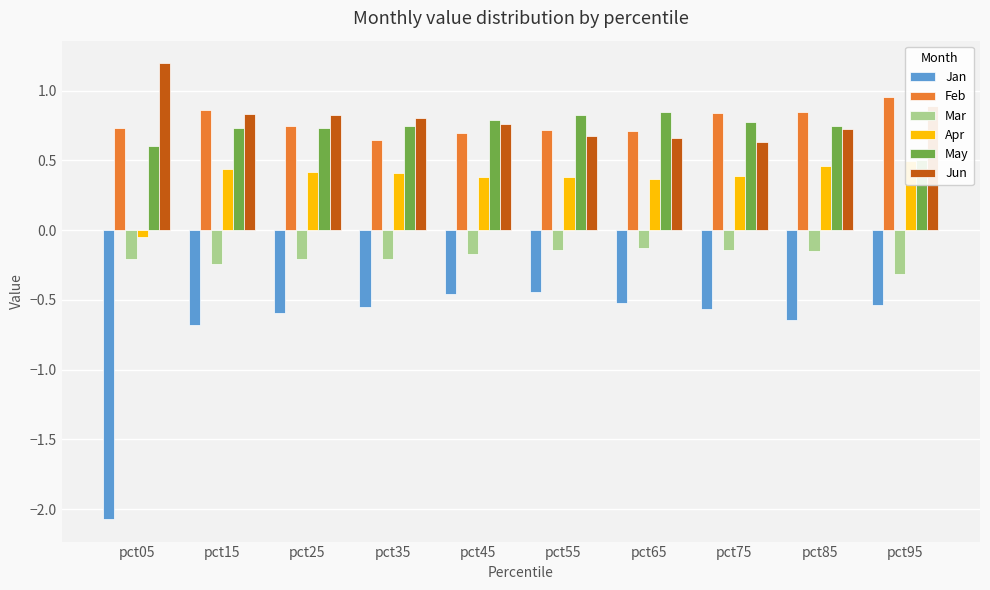

How many May values are between 0 and 1?

10